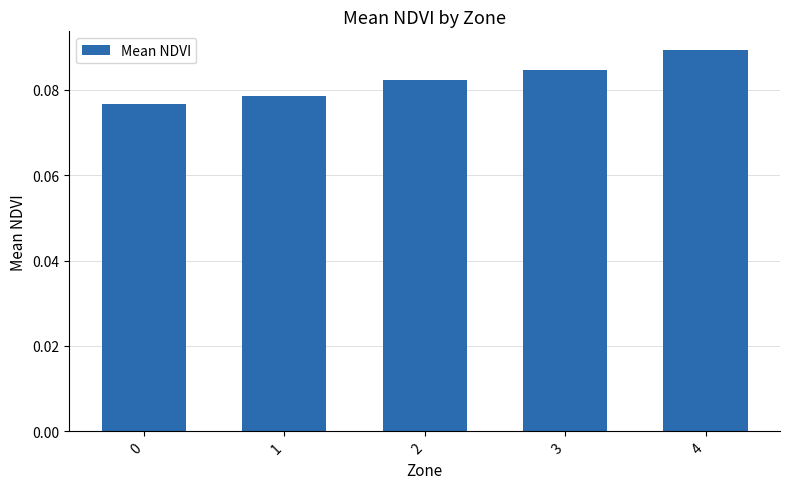

What is the sum of all values?

0.4